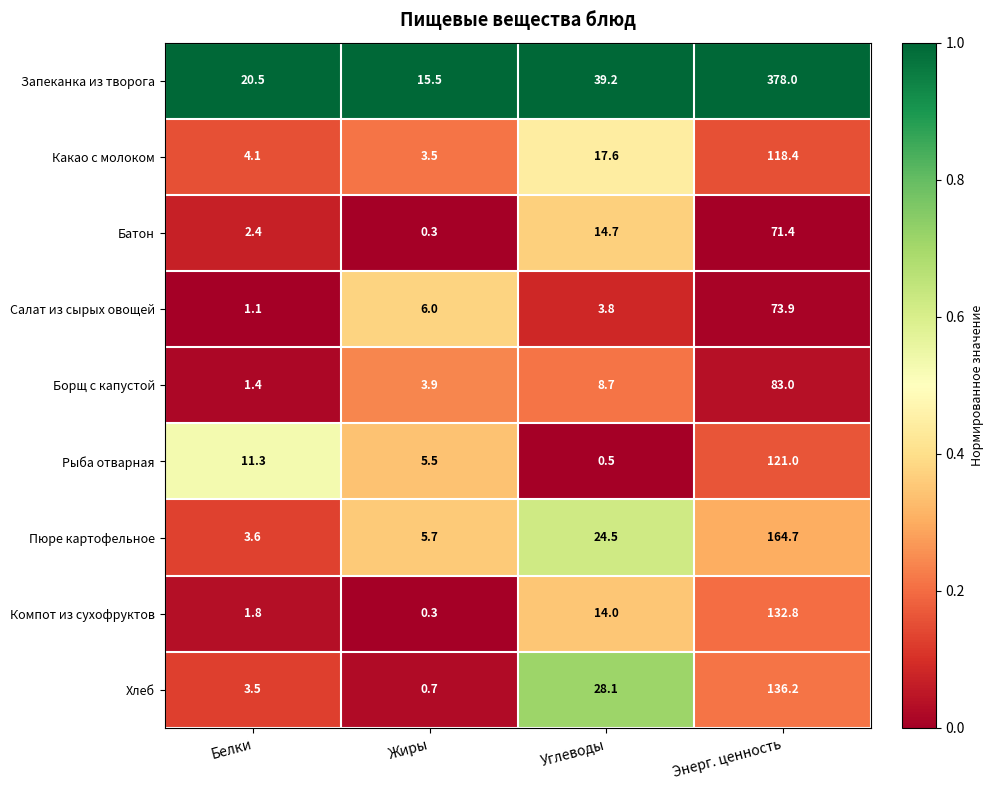

What is the maximum value for Рыба отварная?

121.0